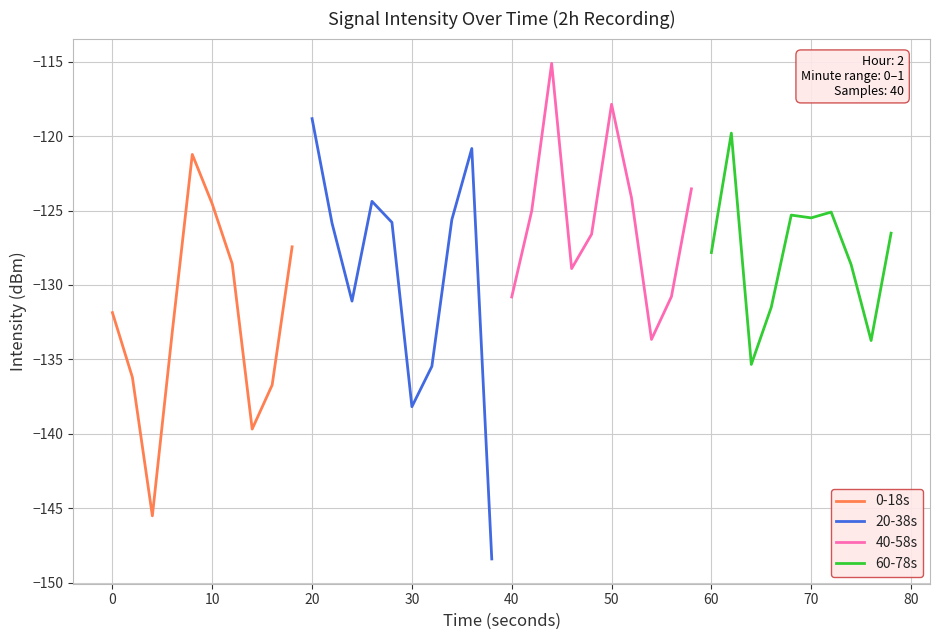

What is the lowest value of the 0-18s series?

-145.5